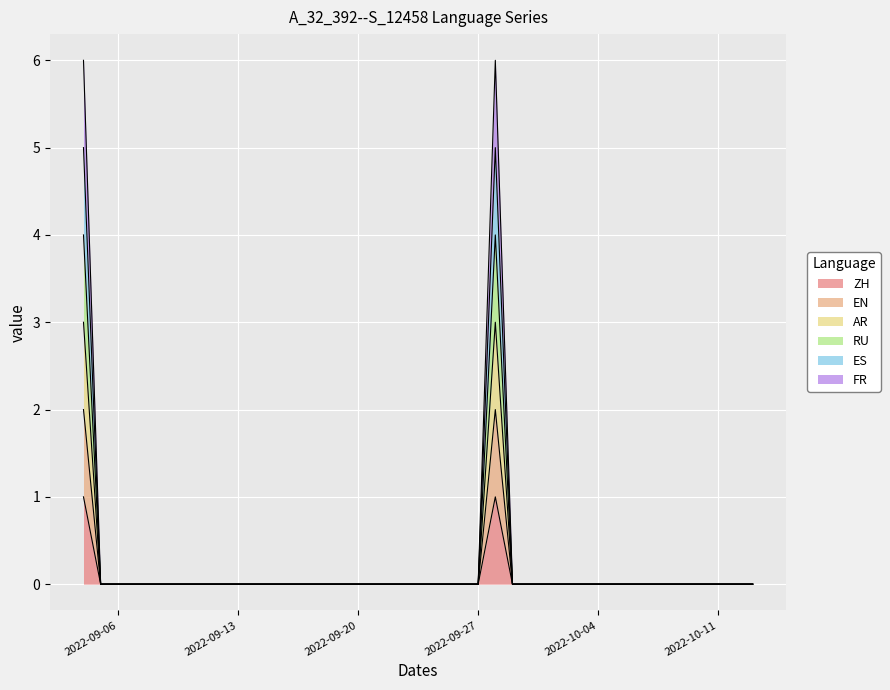

Reading right to left, what are all the values shown in this chart?

ZH: 2022-10-13=0	2022-10-12=0	2022-10-11=0	2022-10-10=0	2022-10-09=0	2022-10-08=0	2022-10-07=0	2022-10-06=0	2022-10-05=0	2022-10-04=0	2022-10-03=0	2022-10-02=0	2022-10-01=0	2022-09-30=0	2022-09-29=0	2022-09-28=1	2022-09-27=0	2022-09-26=0	2022-09-25=0	2022-09-24=0	2022-09-23=0	2022-09-22=0	2022-09-21=0	2022-09-20=0	2022-09-19=0	2022-09-18=0	2022-09-17=0	2022-09-16=0	2022-09-15=0	2022-09-14=0	2022-09-13=0	2022-09-12=0	2022-09-11=0	2022-09-10=0	2022-09-09=0	2022-09-08=0	2022-09-07=0	2022-09-06=0	2022-09-05=0	2022-09-04=1
EN: 2022-10-13=0	2022-10-12=0	2022-10-11=0	2022-10-10=0	2022-10-09=0	2022-10-08=0	2022-10-07=0	2022-10-06=0	2022-10-05=0	2022-10-04=0	2022-10-03=0	2022-10-02=0	2022-10-01=0	2022-09-30=0	2022-09-29=0	2022-09-28=2	2022-09-27=0	2022-09-26=0	2022-09-25=0	2022-09-24=0	2022-09-23=0	2022-09-22=0	2022-09-21=0	2022-09-20=0	2022-09-19=0	2022-09-18=0	2022-09-17=0	2022-09-16=0	2022-09-15=0	2022-09-14=0	2022-09-13=0	2022-09-12=0	2022-09-11=0	2022-09-10=0	2022-09-09=0	2022-09-08=0	2022-09-07=0	2022-09-06=0	2022-09-05=0	2022-09-04=2
AR: 2022-10-13=0	2022-10-12=0	2022-10-11=0	2022-10-10=0	2022-10-09=0	2022-10-08=0	2022-10-07=0	2022-10-06=0	2022-10-05=0	2022-10-04=0	2022-10-03=0	2022-10-02=0	2022-10-01=0	2022-09-30=0	2022-09-29=0	2022-09-28=3	2022-09-27=0	2022-09-26=0	2022-09-25=0	2022-09-24=0	2022-09-23=0	2022-09-22=0	2022-09-21=0	2022-09-20=0	2022-09-19=0	2022-09-18=0	2022-09-17=0	2022-09-16=0	2022-09-15=0	2022-09-14=0	2022-09-13=0	2022-09-12=0	2022-09-11=0	2022-09-10=0	2022-09-09=0	2022-09-08=0	2022-09-07=0	2022-09-06=0	2022-09-05=0	2022-09-04=3
RU: 2022-10-13=0	2022-10-12=0	2022-10-11=0	2022-10-10=0	2022-10-09=0	2022-10-08=0	2022-10-07=0	2022-10-06=0	2022-10-05=0	2022-10-04=0	2022-10-03=0	2022-10-02=0	2022-10-01=0	2022-09-30=0	2022-09-29=0	2022-09-28=4	2022-09-27=0	2022-09-26=0	2022-09-25=0	2022-09-24=0	2022-09-23=0	2022-09-22=0	2022-09-21=0	2022-09-20=0	2022-09-19=0	2022-09-18=0	2022-09-17=0	2022-09-16=0	2022-09-15=0	2022-09-14=0	2022-09-13=0	2022-09-12=0	2022-09-11=0	2022-09-10=0	2022-09-09=0	2022-09-08=0	2022-09-07=0	2022-09-06=0	2022-09-05=0	2022-09-04=4
ES: 2022-10-13=0	2022-10-12=0	2022-10-11=0	2022-10-10=0	2022-10-09=0	2022-10-08=0	2022-10-07=0	2022-10-06=0	2022-10-05=0	2022-10-04=0	2022-10-03=0	2022-10-02=0	2022-10-01=0	2022-09-30=0	2022-09-29=0	2022-09-28=5	2022-09-27=0	2022-09-26=0	2022-09-25=0	2022-09-24=0	2022-09-23=0	2022-09-22=0	2022-09-21=0	2022-09-20=0	2022-09-19=0	2022-09-18=0	2022-09-17=0	2022-09-16=0	2022-09-15=0	2022-09-14=0	2022-09-13=0	2022-09-12=0	2022-09-11=0	2022-09-10=0	2022-09-09=0	2022-09-08=0	2022-09-07=0	2022-09-06=0	2022-09-05=0	2022-09-04=5
FR: 2022-10-13=0	2022-10-12=0	2022-10-11=0	2022-10-10=0	2022-10-09=0	2022-10-08=0	2022-10-07=0	2022-10-06=0	2022-10-05=0	2022-10-04=0	2022-10-03=0	2022-10-02=0	2022-10-01=0	2022-09-30=0	2022-09-29=0	2022-09-28=6	2022-09-27=0	2022-09-26=0	2022-09-25=0	2022-09-24=0	2022-09-23=0	2022-09-22=0	2022-09-21=0	2022-09-20=0	2022-09-19=0	2022-09-18=0	2022-09-17=0	2022-09-16=0	2022-09-15=0	2022-09-14=0	2022-09-13=0	2022-09-12=0	2022-09-11=0	2022-09-10=0	2022-09-09=0	2022-09-08=0	2022-09-07=0	2022-09-06=0	2022-09-05=0	2022-09-04=6